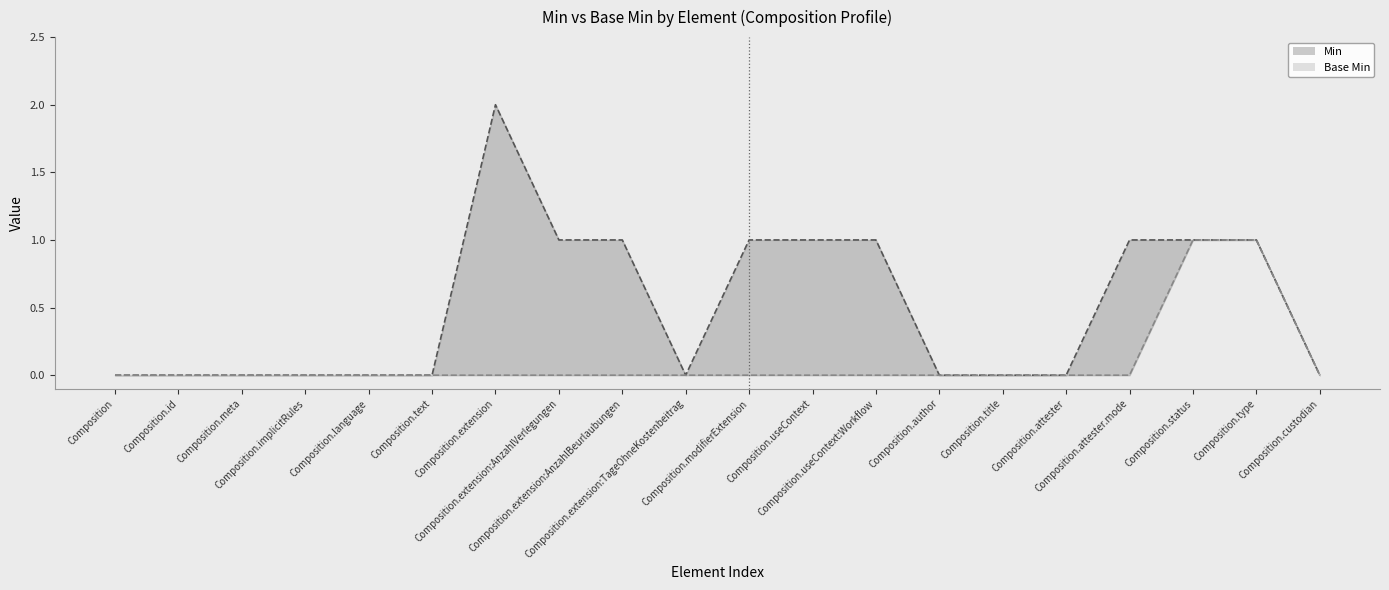

Rank the series by their average value, from highest to lowest.

Min, Base Min